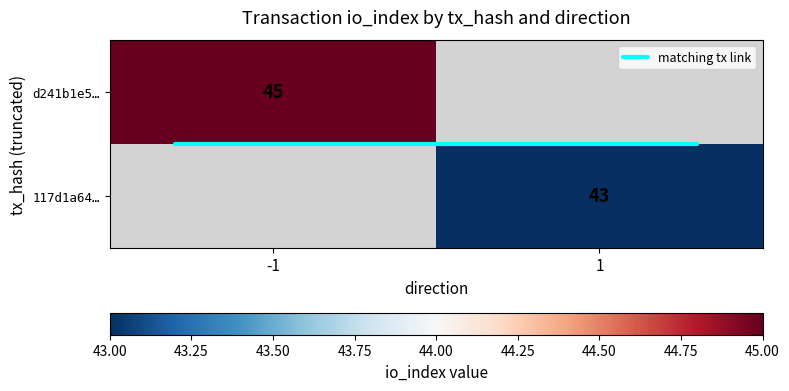

How many categories are shown in the chart?

2